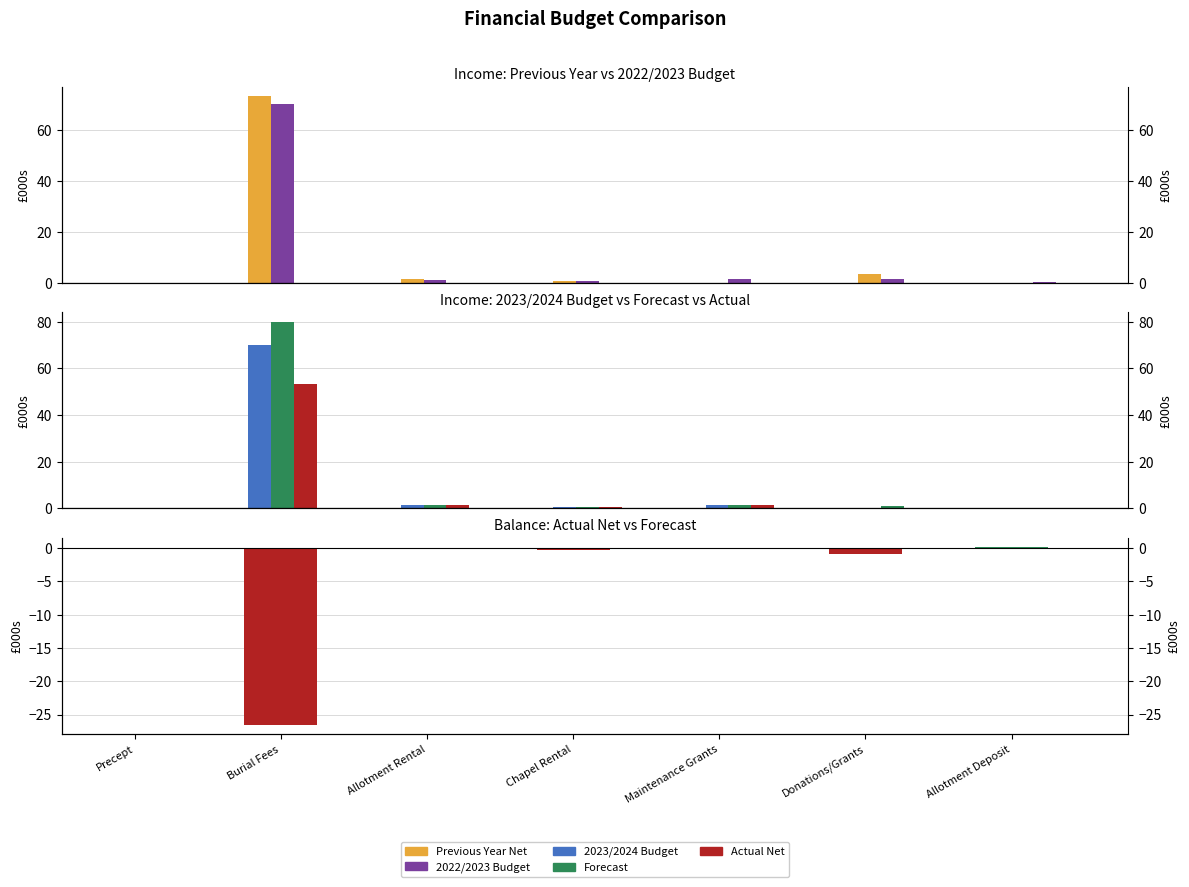

At how many categories does at least one series exceed 29?

1